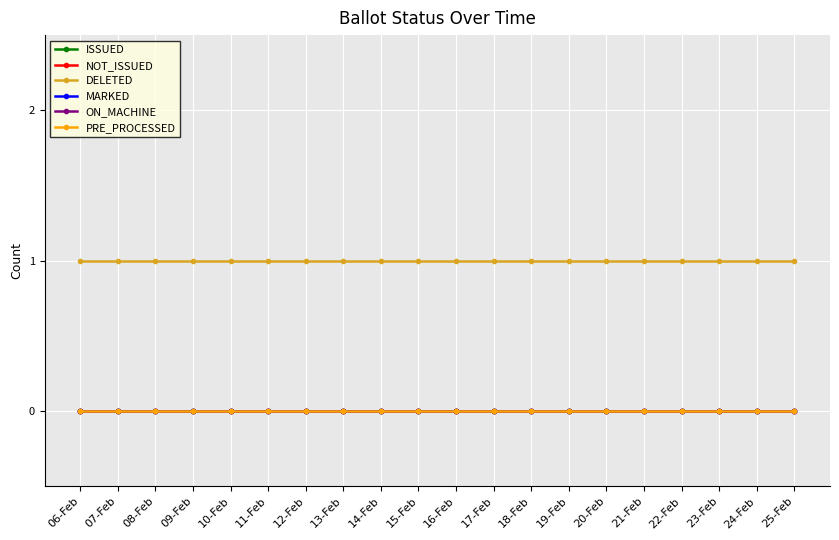

Which series has the largest total across all categories?

DELETED